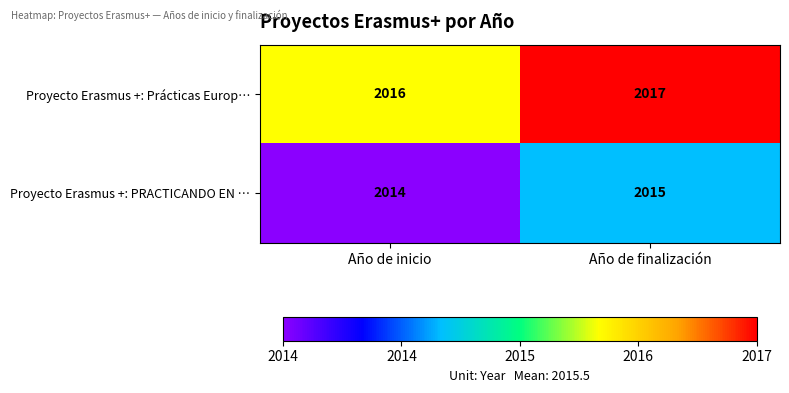

What is the sum of the Proyecto Erasmus +: Prácticas Europ… values at Año de finalización and Año de inicio?

4033